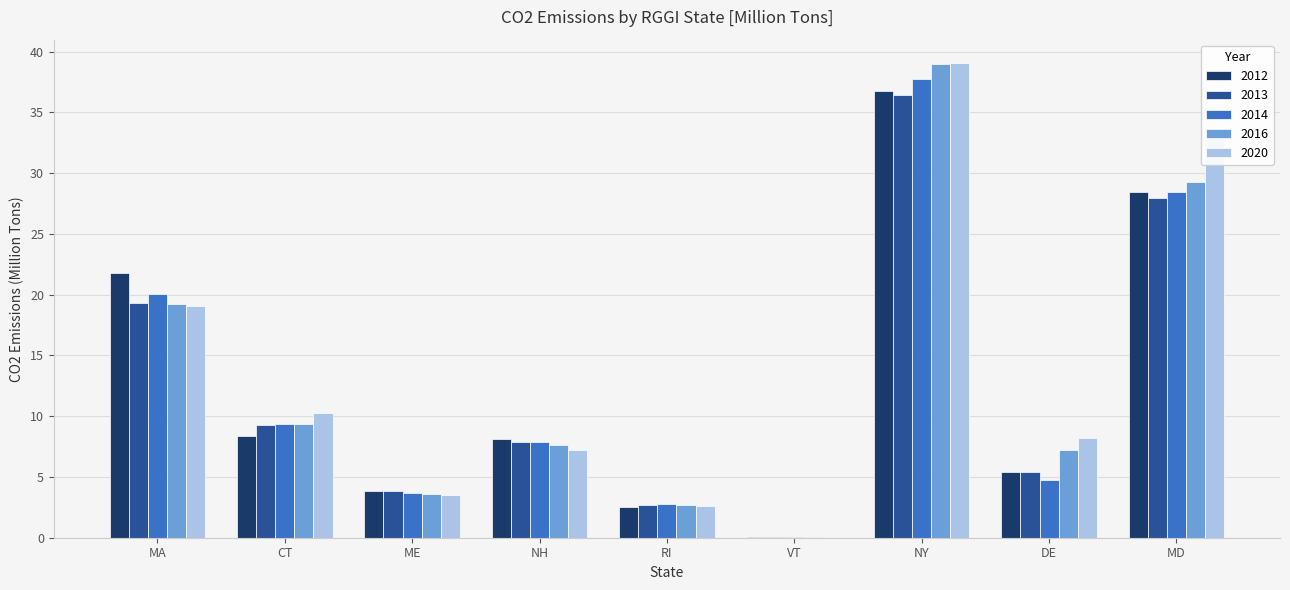

What is the difference between the 2016 values at CT and ME?

5.8